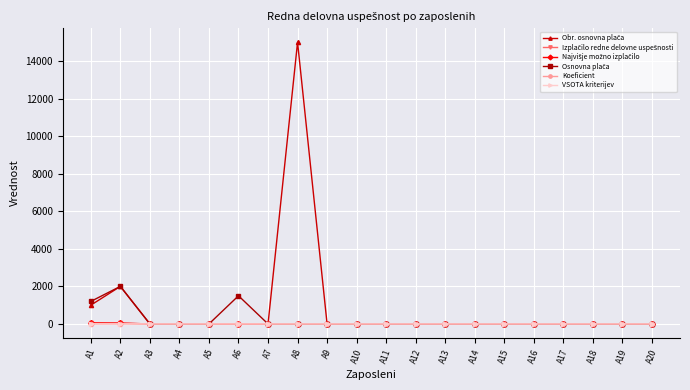

Does the chart have visible grid lines?

Yes